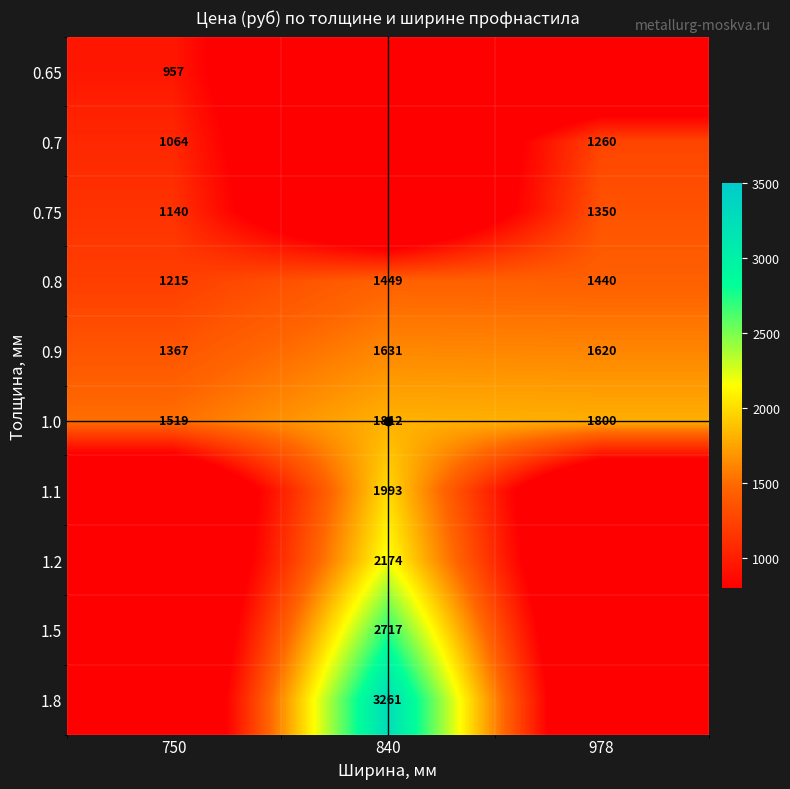

What is the sum of all 1.0 values?

5131